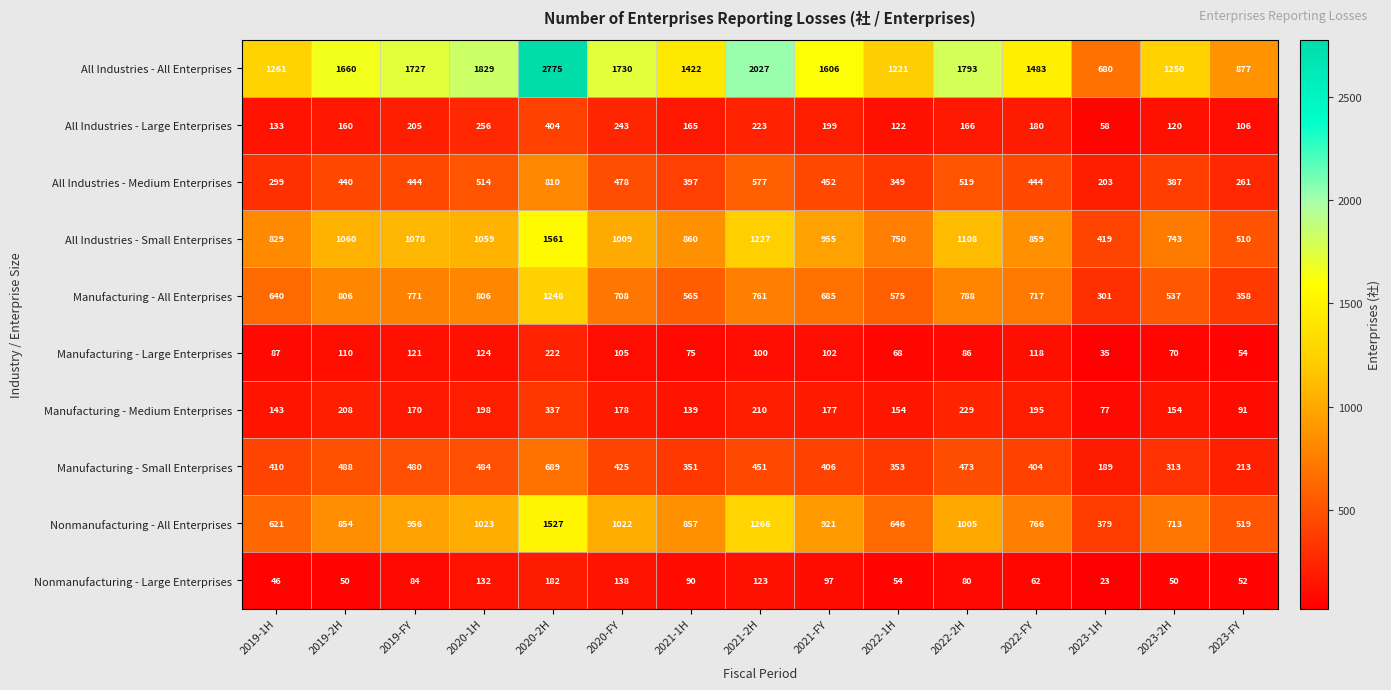

What is the difference between the Manufacturing - Medium Enterprises values at 2023-2H and 2021-FY?

23